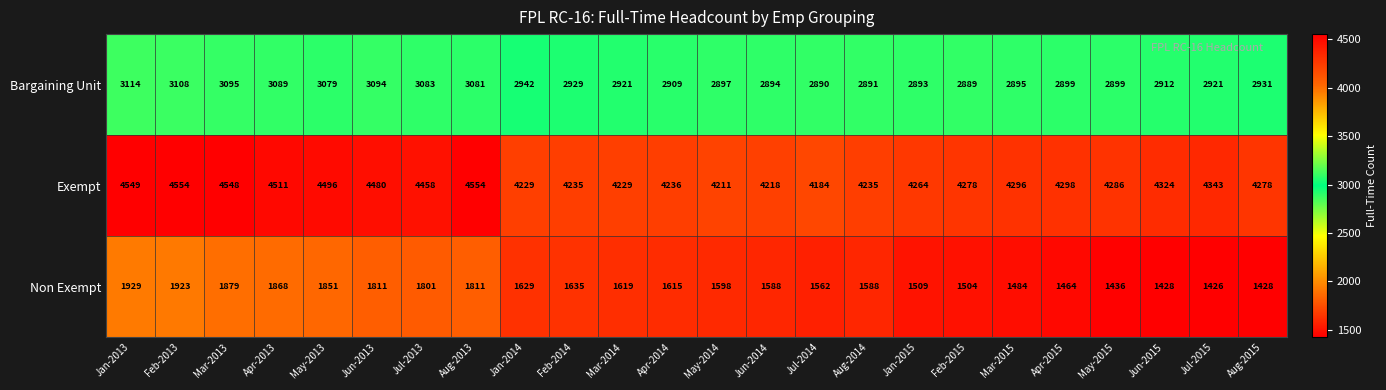

Which series changed the most between Aug-2013 and Jan-2015?

Non Exempt